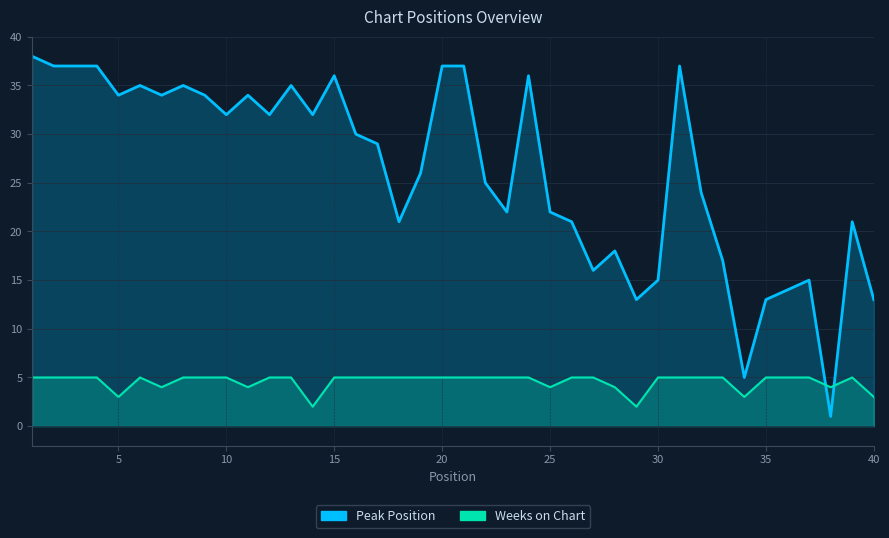

True or false: Peak Position and Weeks on Chart cross at least once.

True